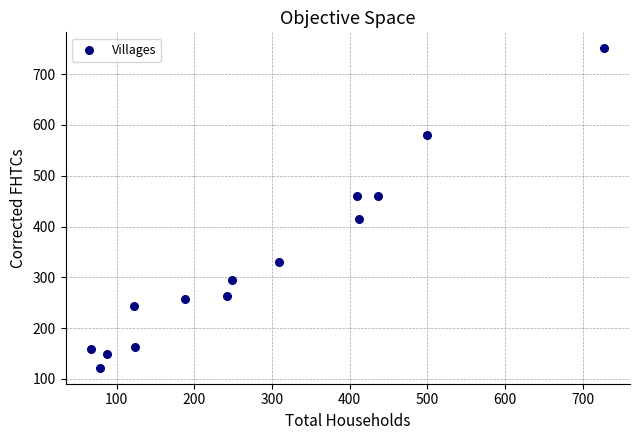

What is the range of X values (max minus min)?

661